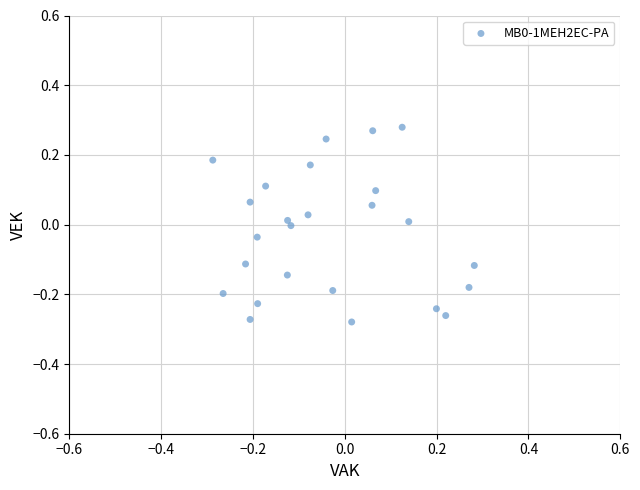

What is the range of Y values (max minus min)?

0.6